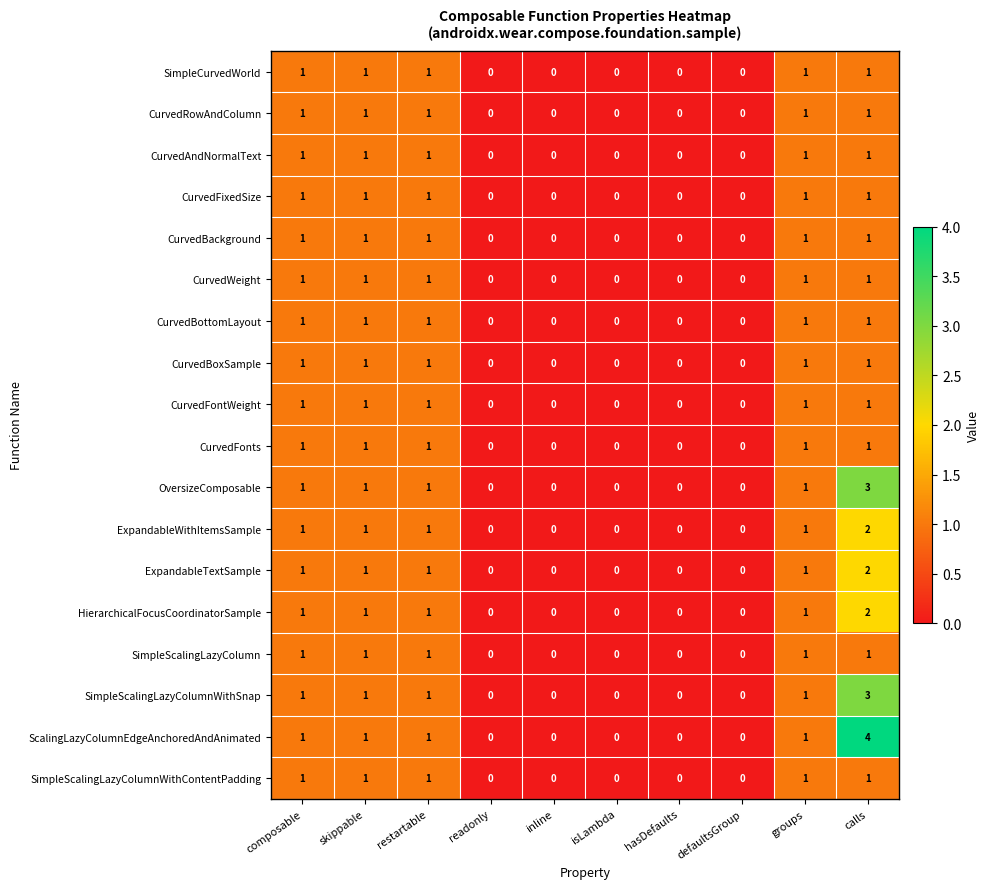

Which series has the largest range (max minus min)?

ScalingLazyColumnEdgeAnchoredAndAnimated